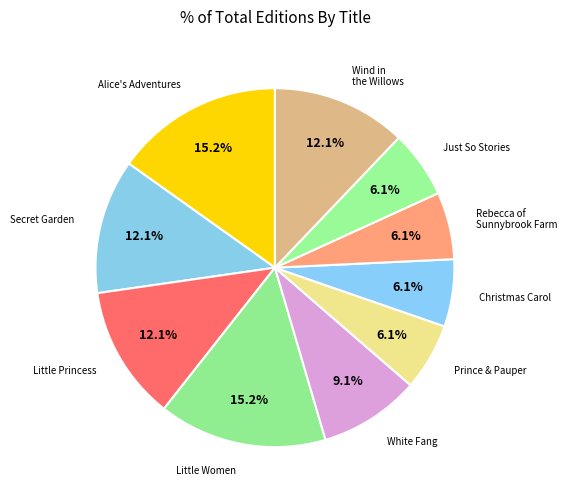

What is the ratio of the value at Little Princess to the value at Secret Garden?

1.0